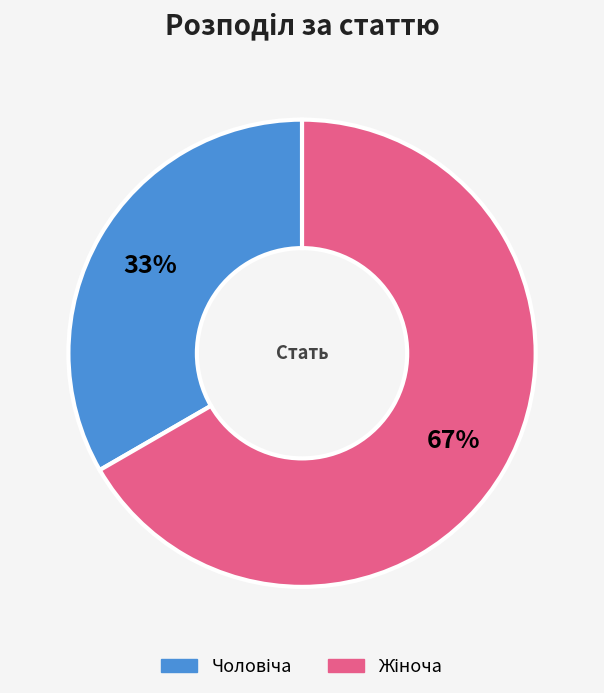

To the nearest percent, what is the average slice percentage?

50%